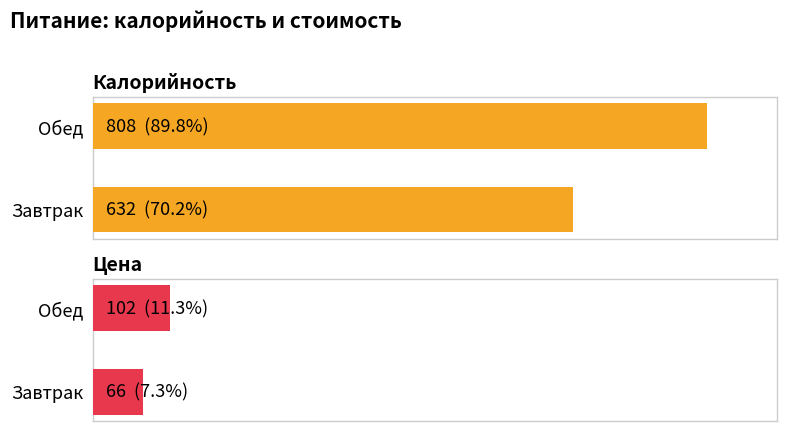

How many bars are there in each group?

2